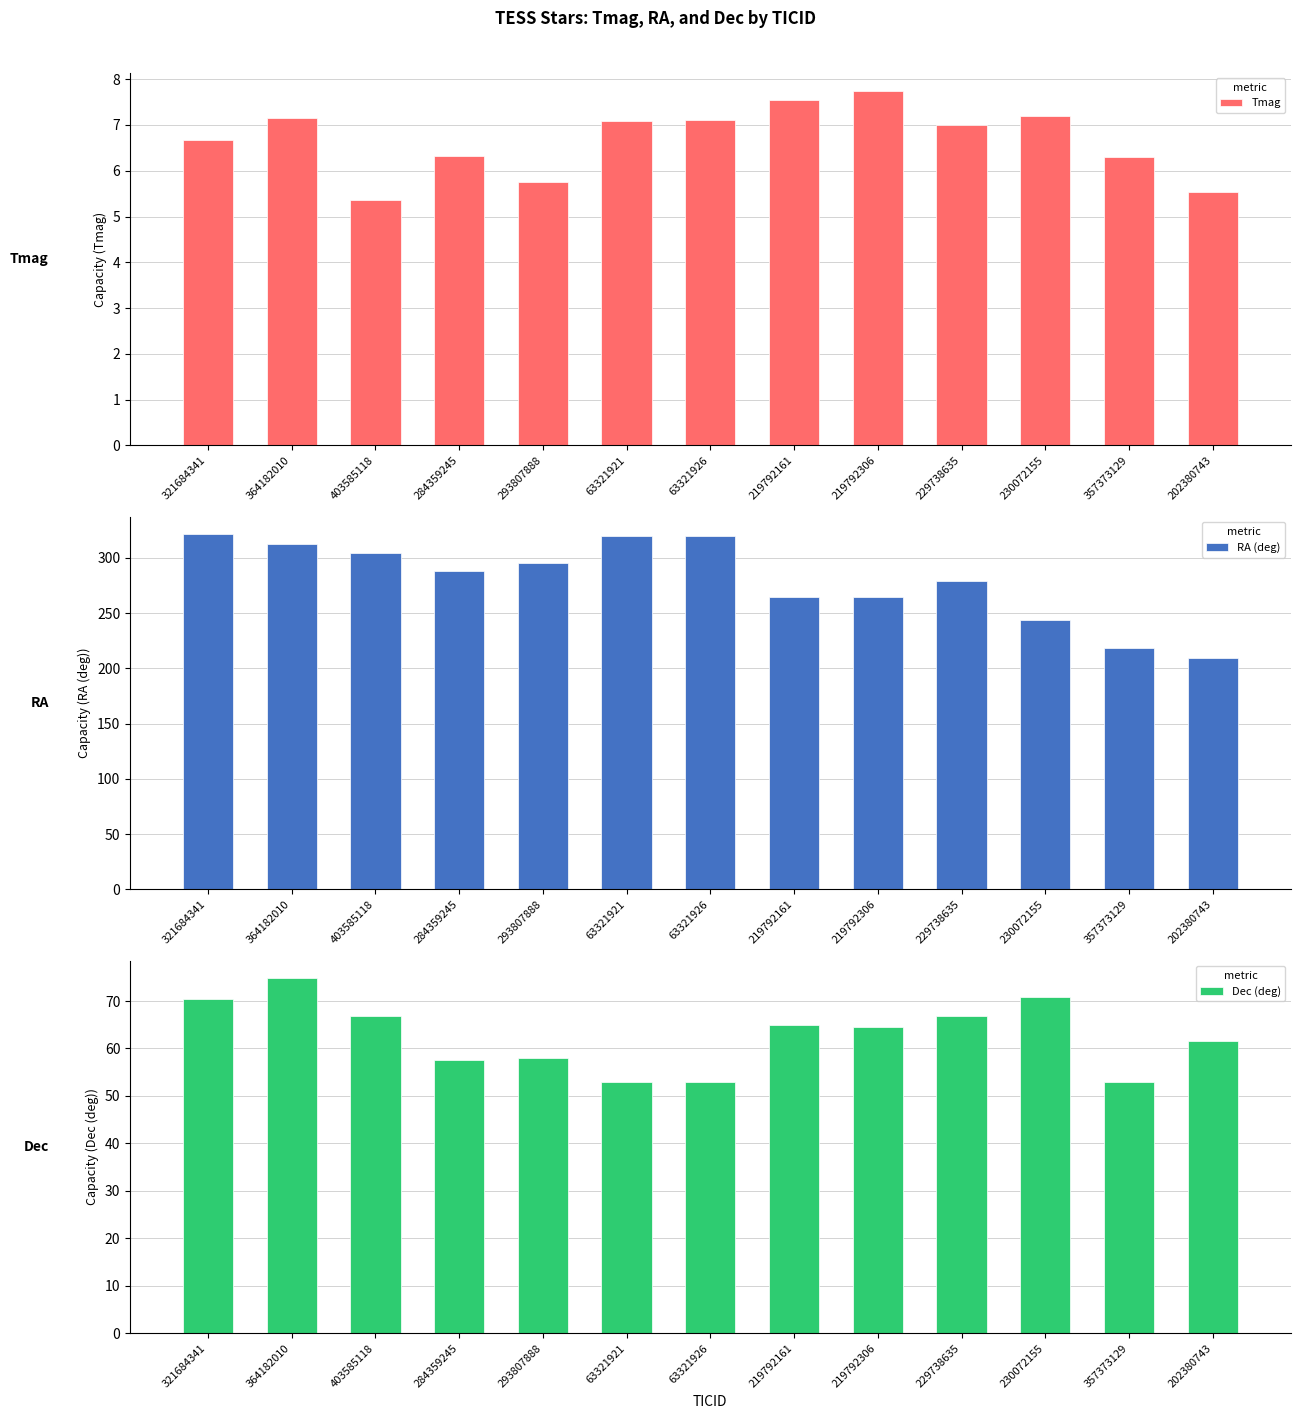

Reading left to right, list all the values displayed in this chart.

Tmag: 321684341=6.7	364182010=7.2	403585118=5.4	284359245=6.3	293807888=5.8	63321921=7.1	63321926=7.1	219792161=7.5	219792306=7.8	229738635=7.0	230072155=7.2	357373129=6.3	202380743=5.5
RA (deg): 321684341=321.3	364182010=312.9	403585118=304.4	284359245=288.0	293807888=295.8	63321921=320.0	63321926=320.0	219792161=265.0	219792306=264.9	229738635=279.1	230072155=243.7	357373129=218.4	202380743=209.4
Dec (deg): 321684341=70.5	364182010=74.8	403585118=66.9	284359245=57.7	293807888=58.0	63321921=53.0	63321926=53.0	219792161=65.0	219792306=64.5	229738635=66.9	230072155=70.9	357373129=52.9	202380743=61.5